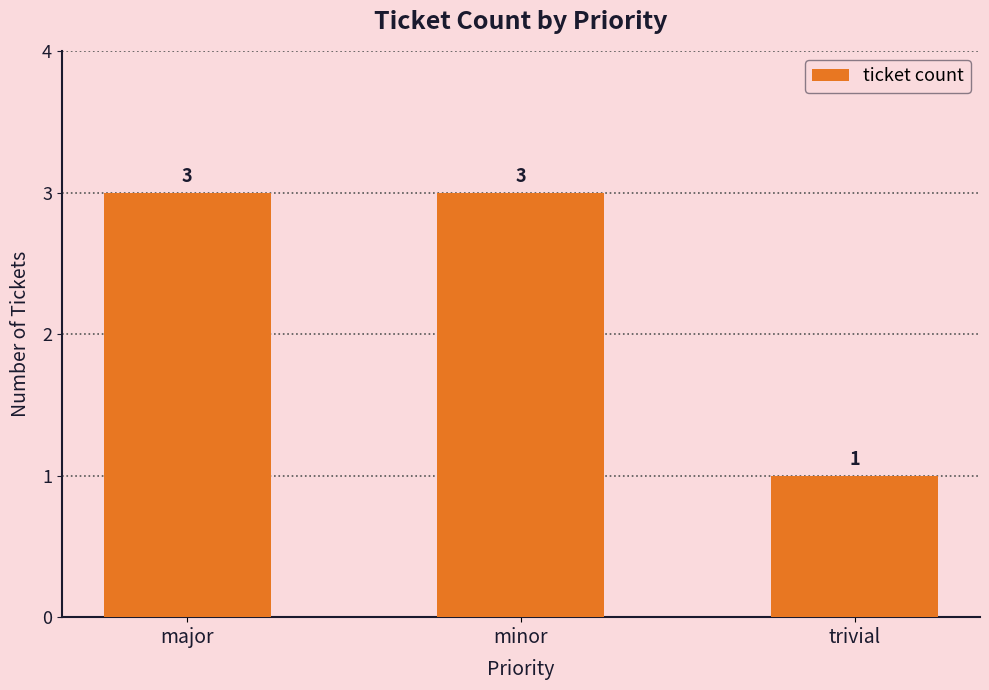

Is it true that the value at major is 3?

True